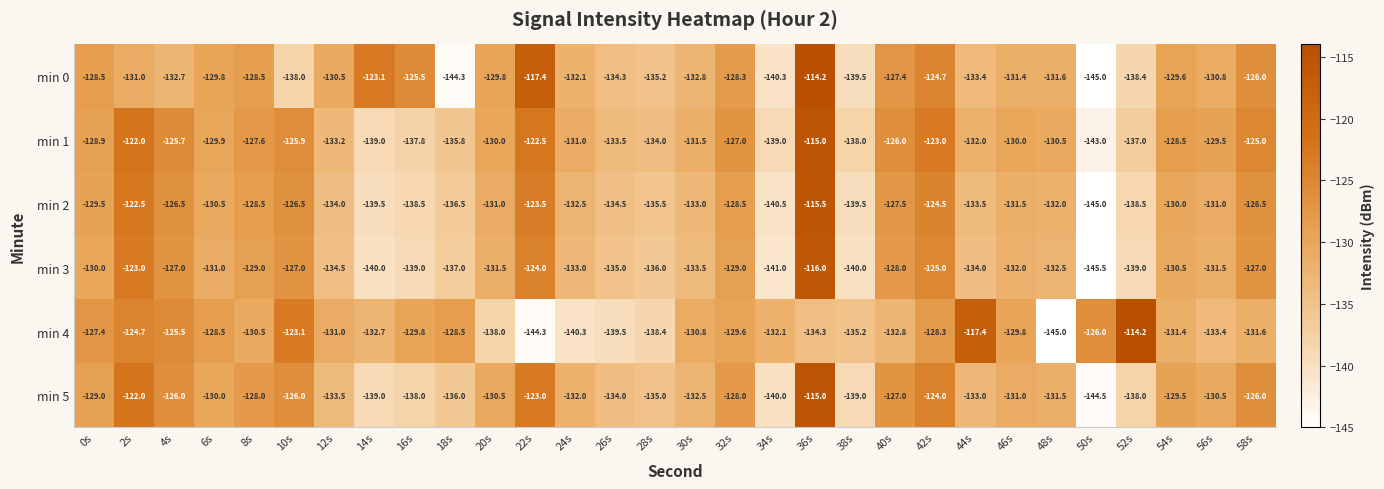

Where is min 3 nearest to the value -130?

0s